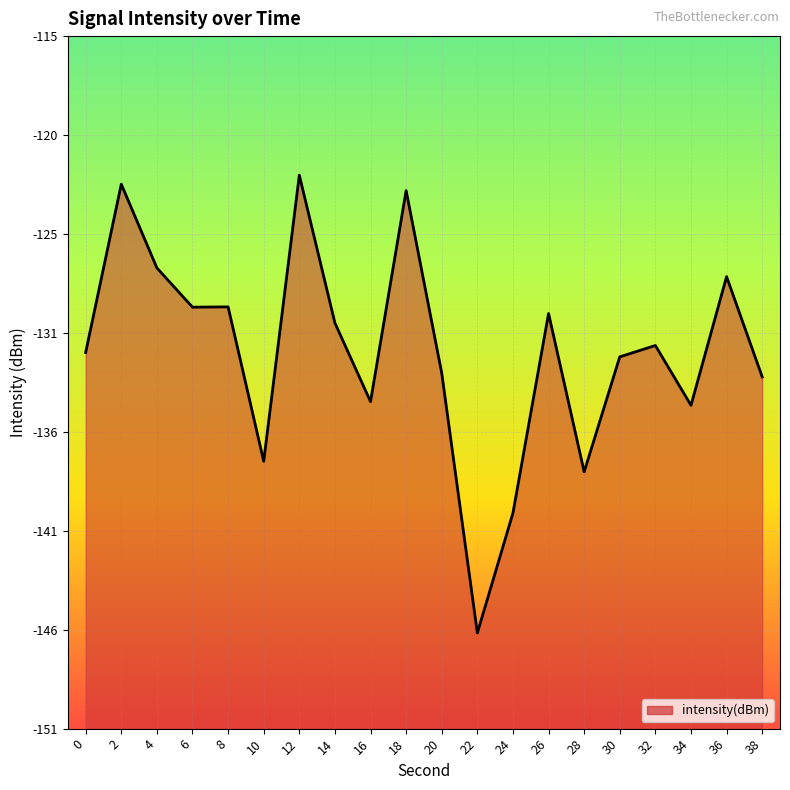

How many points are lower than both their immediate neighbors (excluding endpoints)?

6